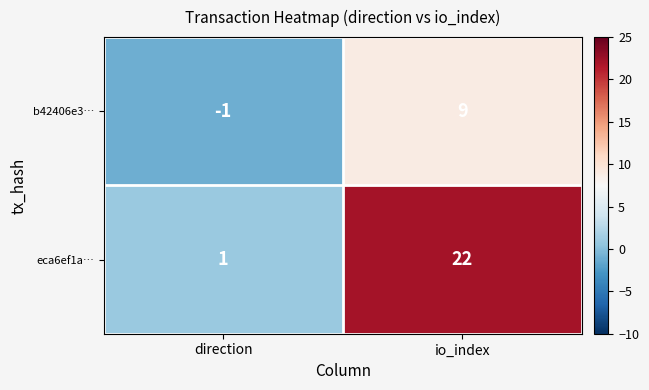

What is the maximum value for eca6ef1a…?

22